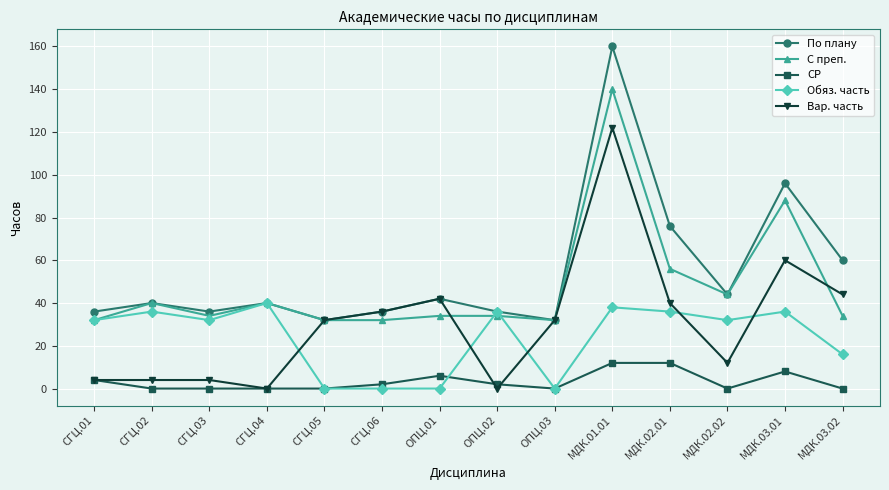

Where do Обяз. часть and Вар. часть first cross each other?

СГЦ.04 and СГЦ.05